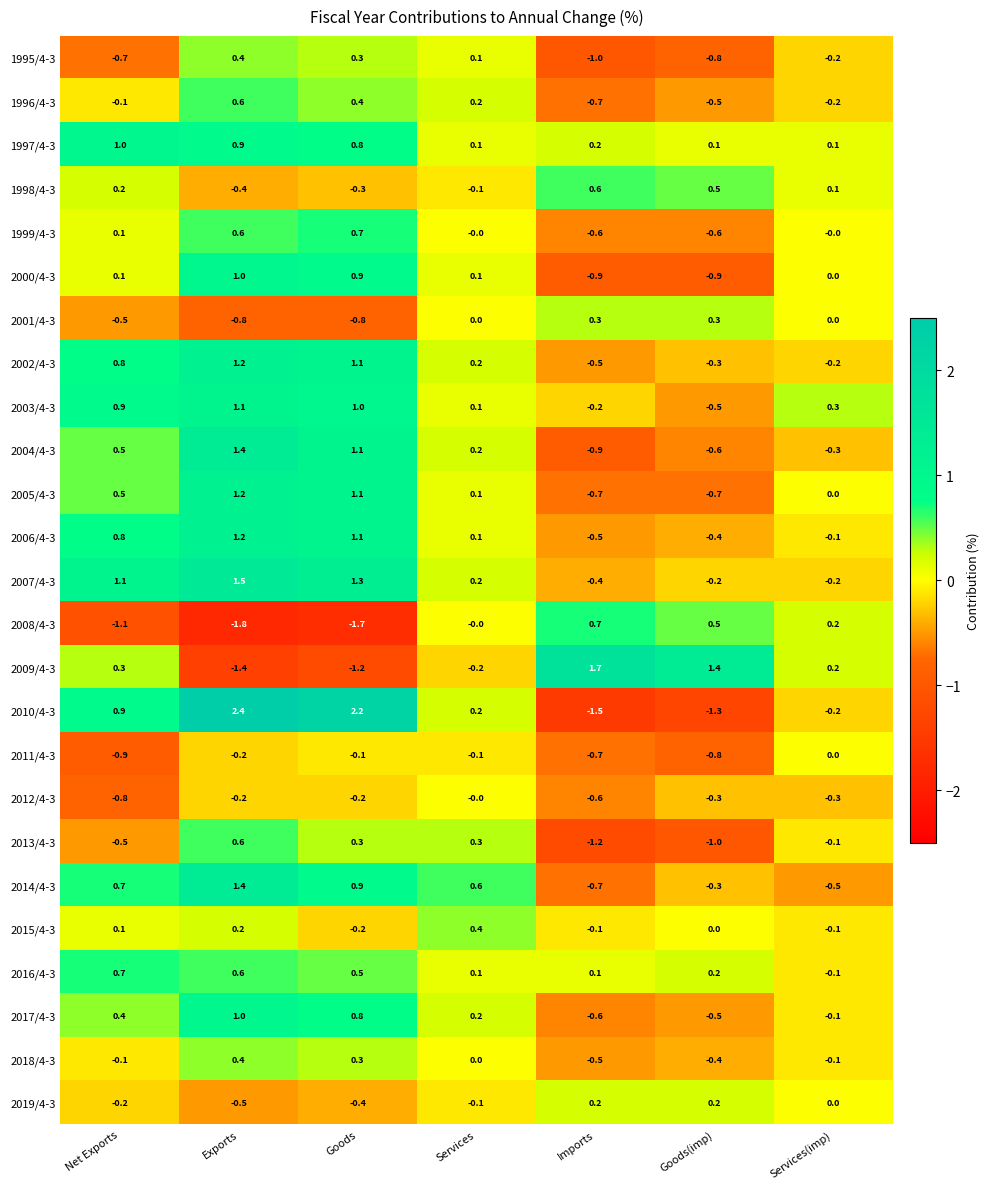

What is the smallest value displayed?

-1.8